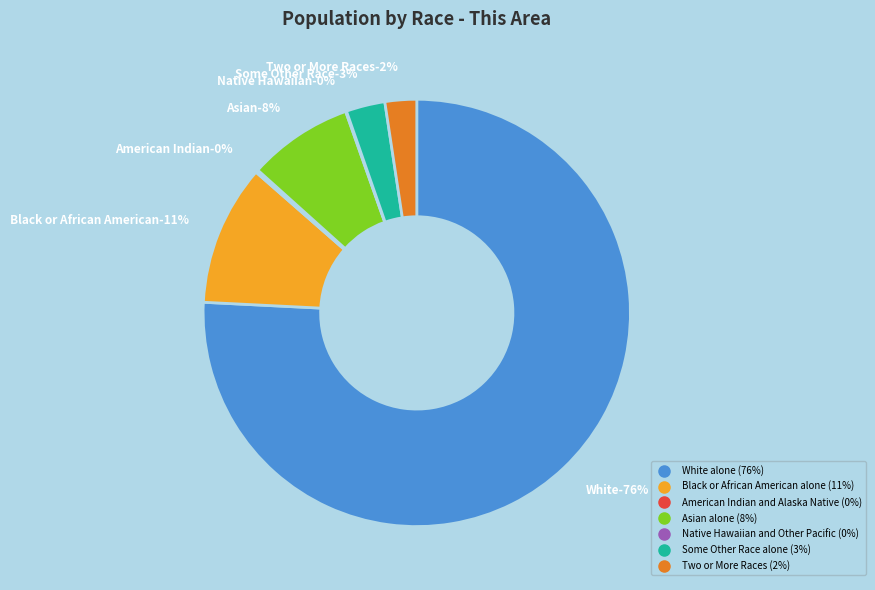

Rank the categories by value from lowest to highest.

Native Hawaiian and Other Pacific, American Indian and Alaska Native, Two or More Races, Some Other Race alone, Asian alone, Black or African American alone, White alone